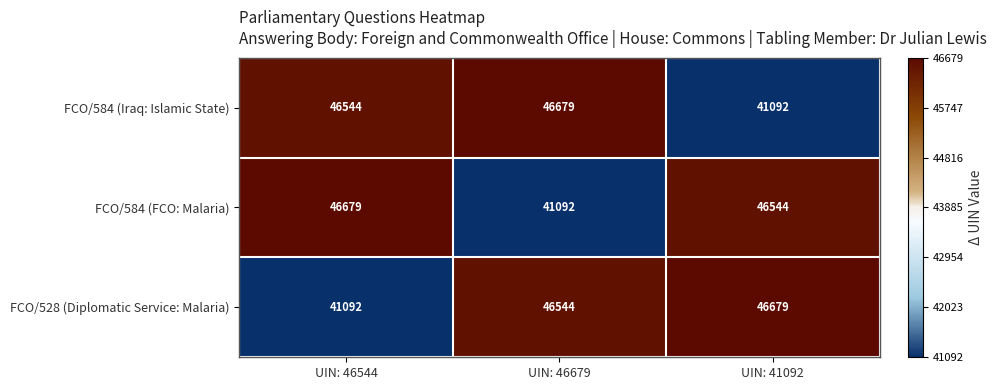

How many series are shown in this chart?

3